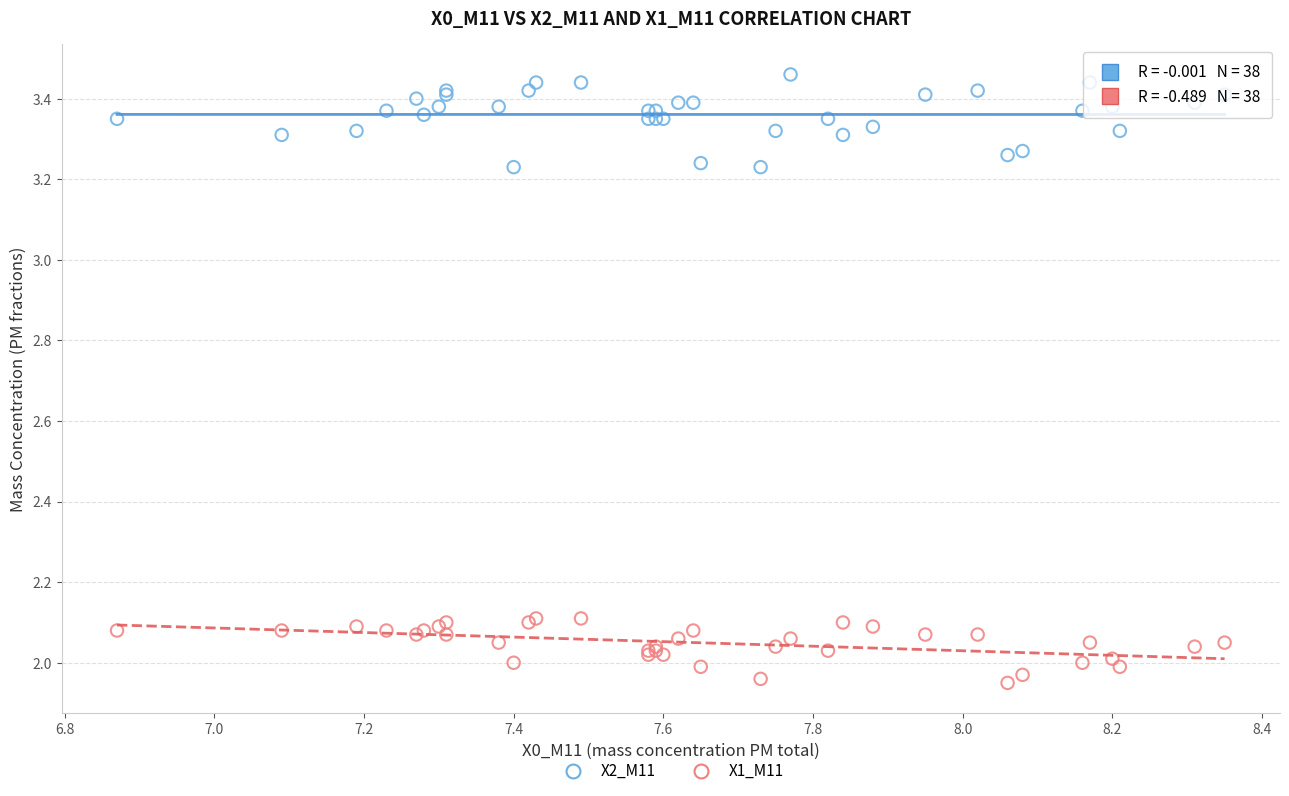

What are all the series names shown in the legend?

X2_M11, X1_M11